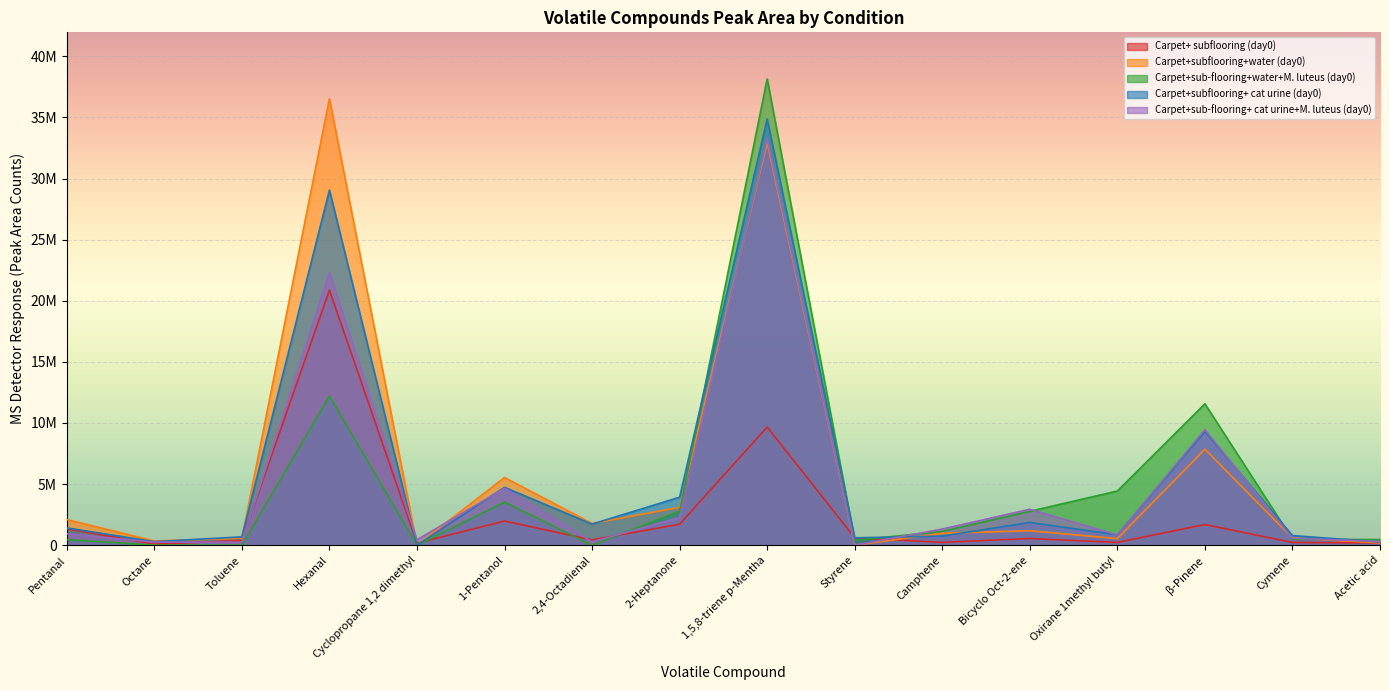

Reading left to right, what are all the values shown in this chart?

Carpet+ subflooring (day0): Pentanal=1353390	Octane=80360	Toluene=390976	Hexanal=20876330	Cyclopropane 1,2 dimethyl=167106	1-Pentanol=1973782	2,4-Octadienal=429872	2-Heptanone=1714716	1,5,8-triene p-Mentha=9665111	Styrene=606000	Camphene=227234	Bicyclo Oct-2-ene=543294	Oxirane 1methyl butyl=226256	β-Pinene=1687937	Cymene=221329	Acetic acid=186779
Carpet+subflooring+water (day0): Pentanal=2092914	Octane=343847	Toluene=573315	Hexanal=36530640	Cyclopropane 1,2 dimethyl=0	1-Pentanol=5537880	2,4-Octadienal=1777135	2-Heptanone=3091780	1,5,8-triene p-Mentha=32947411	Styrene=0	Camphene=969090	Bicyclo Oct-2-ene=1180010	Oxirane 1methyl butyl=534130	β-Pinene=7851908	Cymene=583992	Acetic acid=184106
Carpet+sub-flooring+water+M. luteus (day0): Pentanal=453059	Octane=0	Toluene=0	Hexanal=12196949	Cyclopropane 1,2 dimethyl=0	1-Pentanol=3520261	2,4-Octadienal=0	2-Heptanone=2777763	1,5,8-triene p-Mentha=38148205	Styrene=389091	Camphene=1128690	Bicyclo Oct-2-ene=2769335	Oxirane 1methyl butyl=4429689	β-Pinene=11567116	Cymene=481057	Acetic acid=455926
Carpet+subflooring+ cat urine (day0): Pentanal=1411250	Octane=287855	Toluene=678603	Hexanal=29052691	Cyclopropane 1,2 dimethyl=0	1-Pentanol=4733304	2,4-Octadienal=1721952	2-Heptanone=3923538	1,5,8-triene p-Mentha=34872658	Styrene=602067	Camphene=739045	Bicyclo Oct-2-ene=1858059	Oxirane 1methyl butyl=850678	β-Pinene=9308650	Cymene=784909	Acetic acid=260374
Carpet+sub-flooring+ cat urine+M. luteus (day0): Pentanal=932775	Octane=245386	Toluene=249961	Hexanal=22302835	Cyclopropane 1,2 dimethyl=441161	1-Pentanol=4656524	2,4-Octadienal=273430	2-Heptanone=2256583	1,5,8-triene p-Mentha=33253410	Styrene=0	Camphene=1317667	Bicyclo Oct-2-ene=2939182	Oxirane 1methyl butyl=836812	β-Pinene=9456500	Cymene=560977	Acetic acid=303606